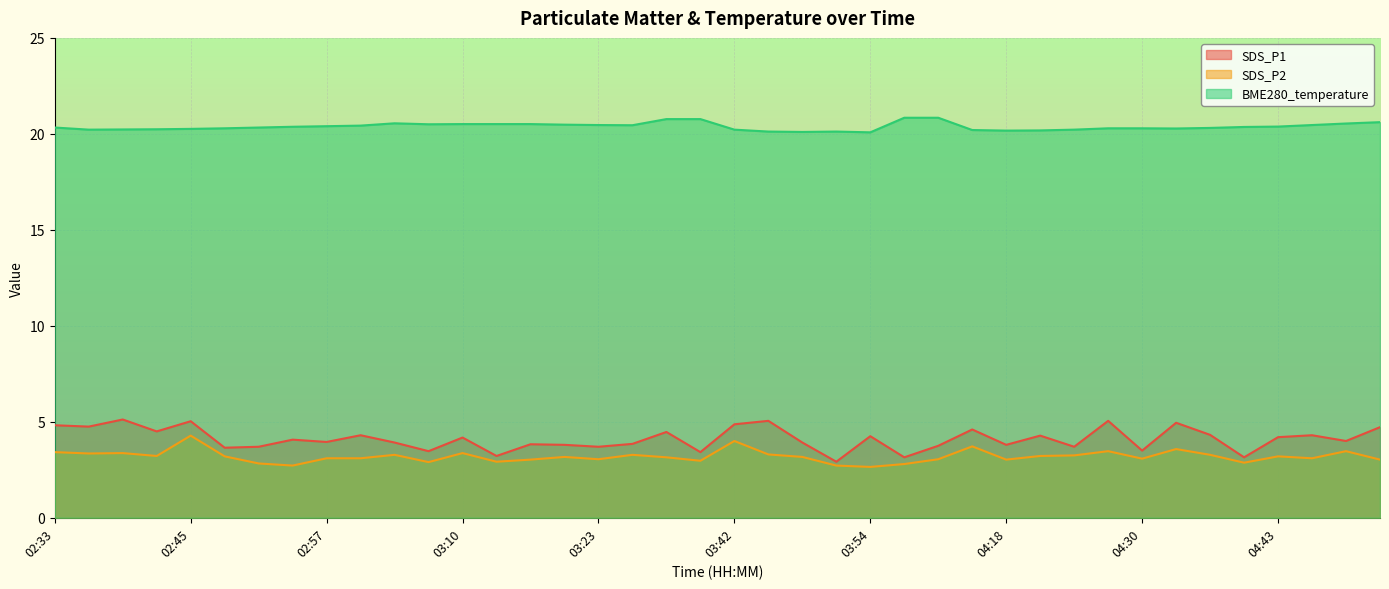

What is the lowest value of the SDS_P1 series?

2.9